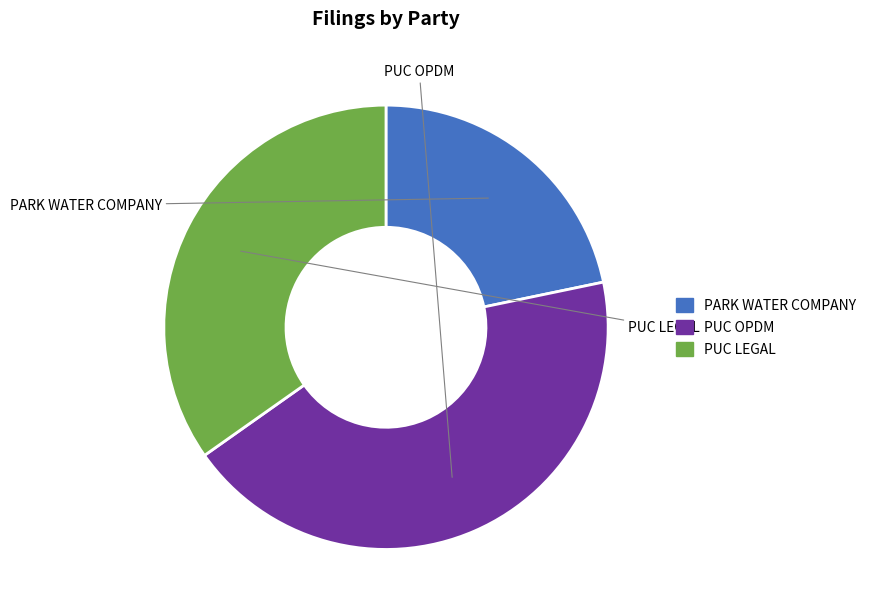

Is there a majority slice in this chart?

No